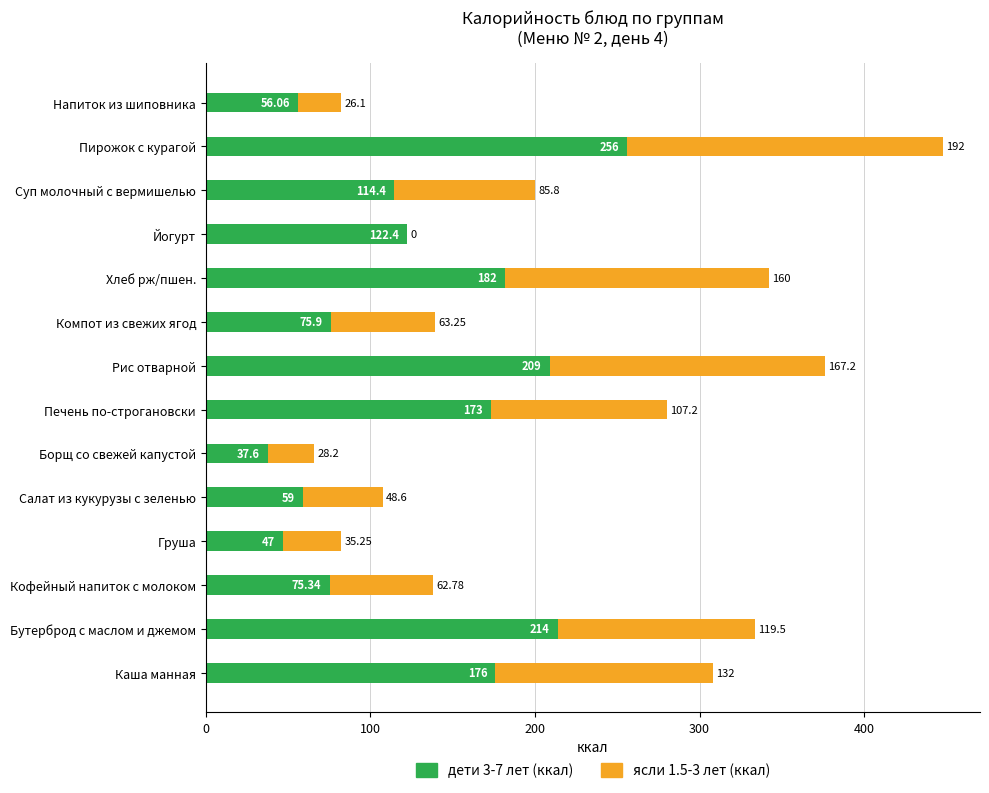

At which category is the sum across all series the highest?

Пирожок с курагой